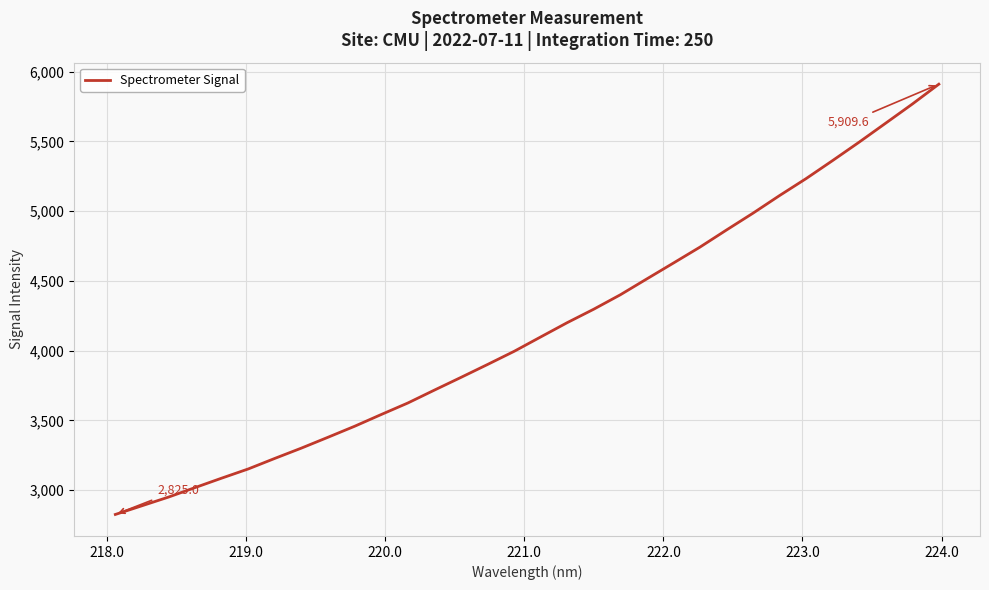

What is the difference between the maximum and minimum values?

3084.6